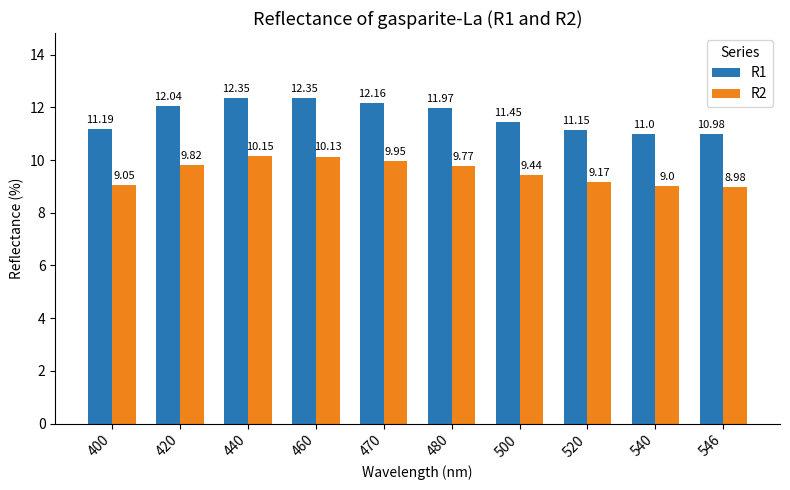

Is the value of R2 at 540 greater than the value of R1 at 470?

No